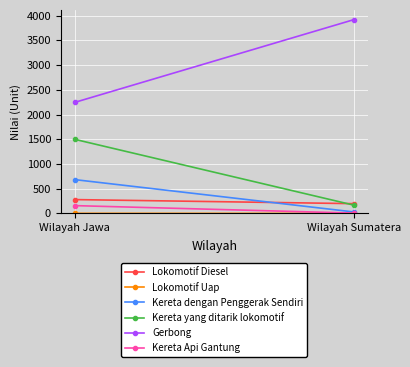

What is the sum of the Kereta yang ditarik lokomotif values at Wilayah Jawa and Wilayah Sumatera?

1669